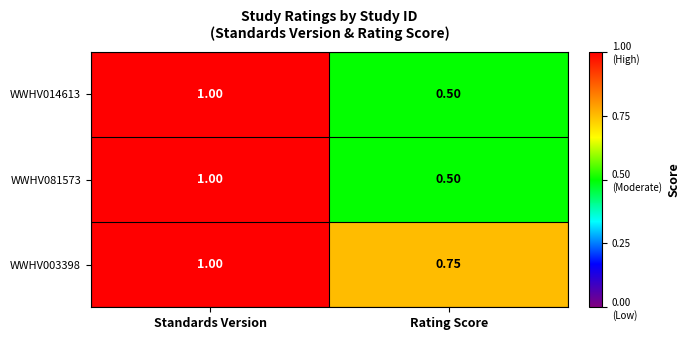

Which category has the highest value across all series?

Standards Version